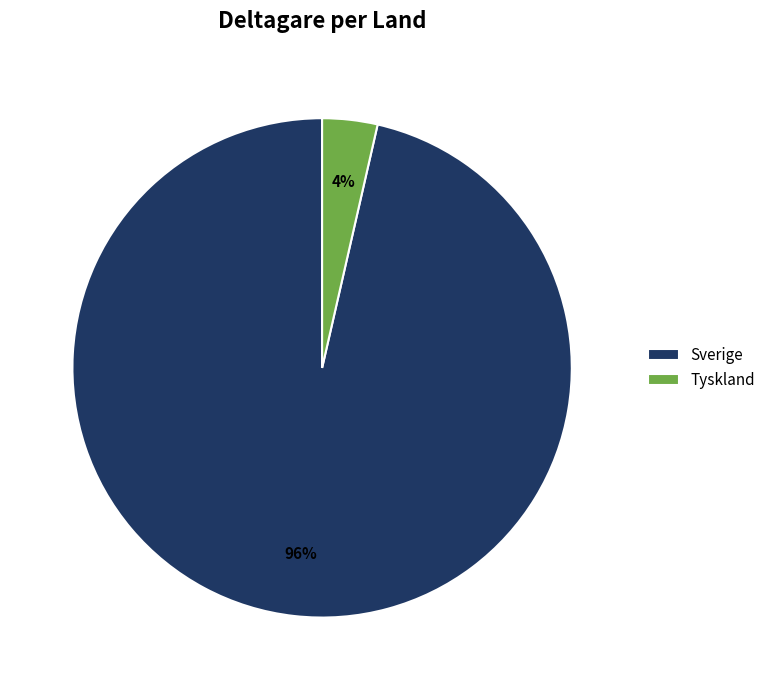

Combined, do Sverige and Tyskland account for over 50%?

Yes